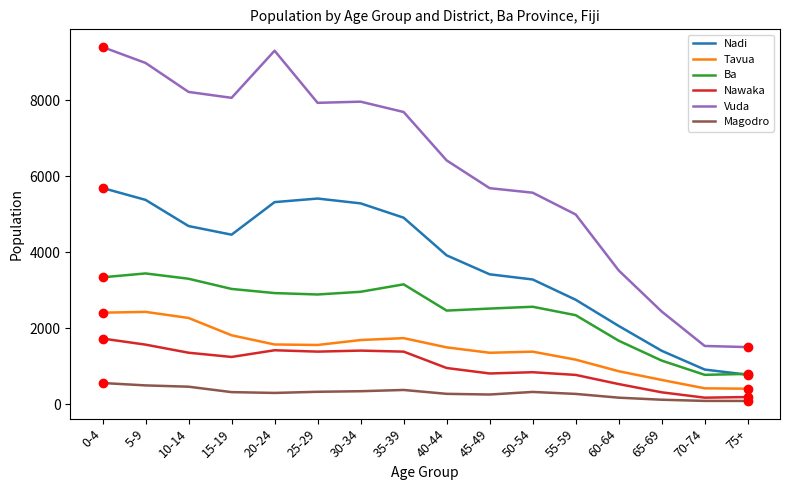

What is the total value across all series at 50-54?

13981